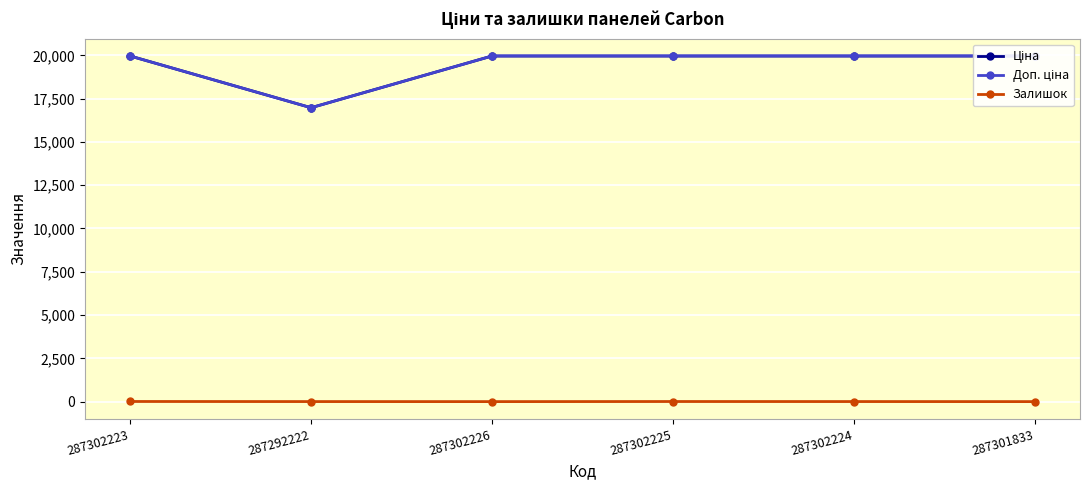

At how many categories does at least one series exceed 3388?

6